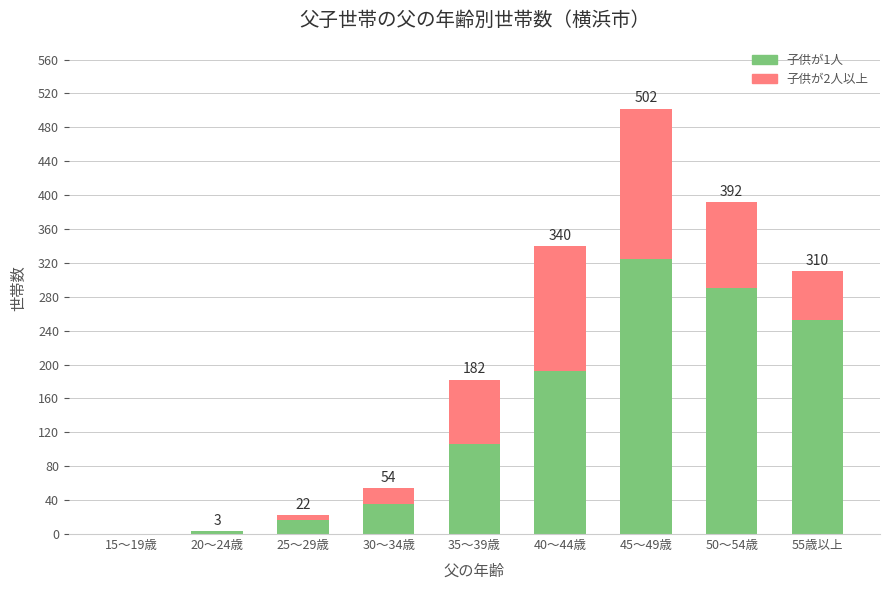

The 子供が1人 series shows 118 at 50～54歳. True or false?

False